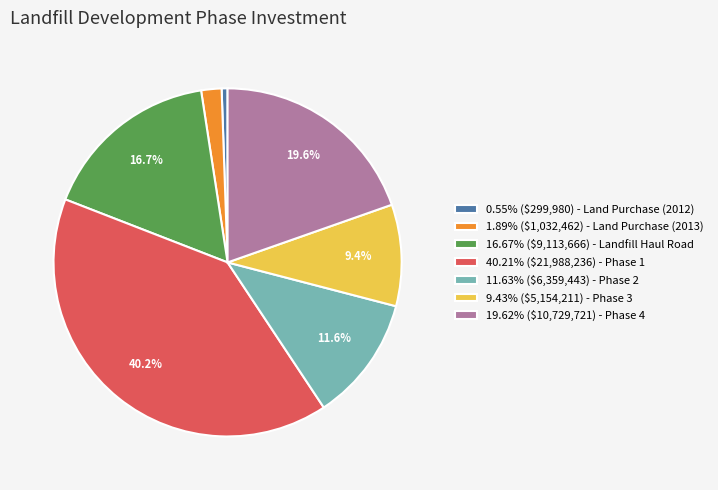

How much of the chart is everything except 19.62% ($10,729,721) - Phase 4?

80.4%